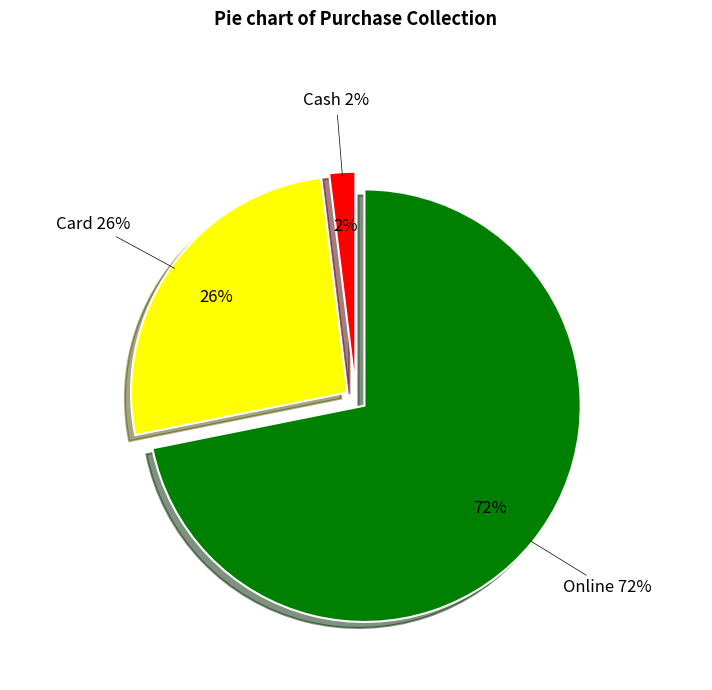

Which slice is the smallest?

Cash